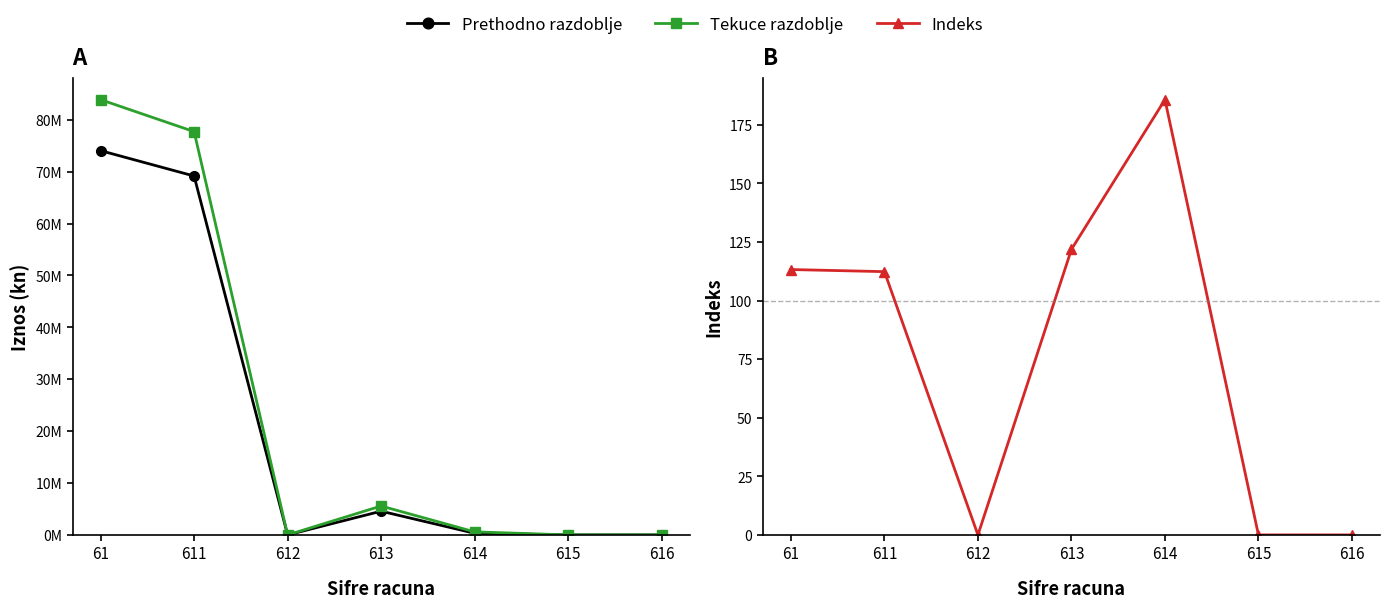

What is the approximate value of Prethodno razdoblje at 614?

317070.0